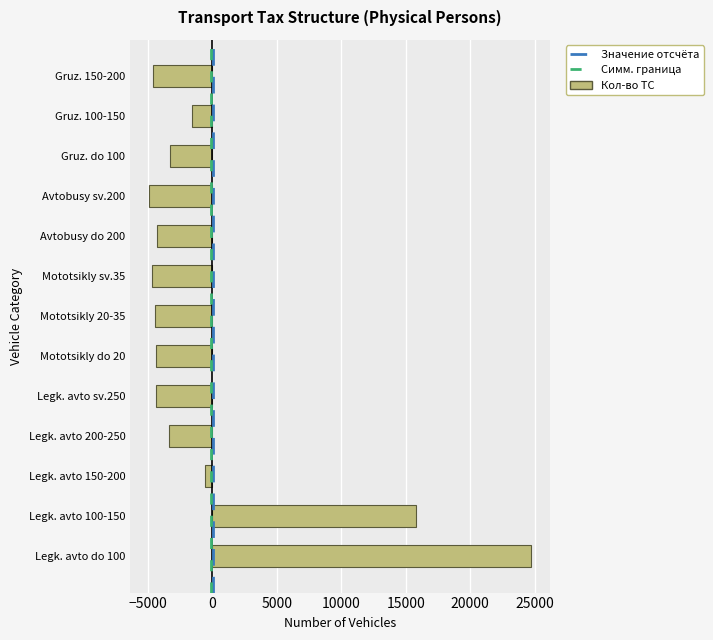

Is it true that the value at Mototsikly do 20 is -4407.9?

True